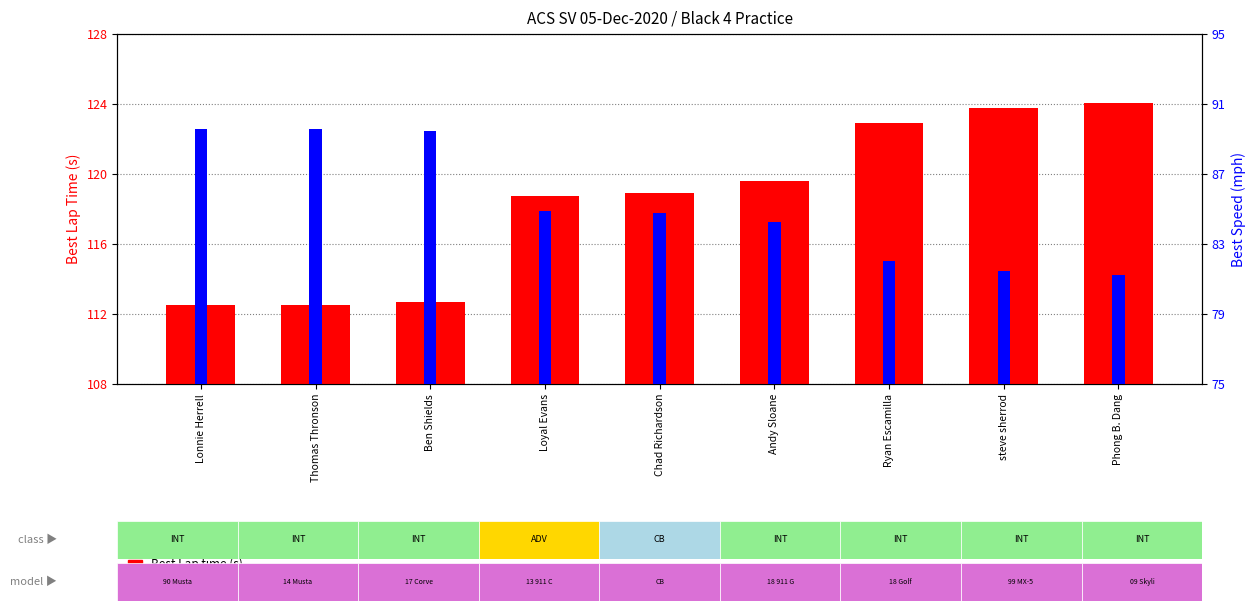

Which has a higher value, Ben Shields or Phong B. Dang?

Phong B. Dang